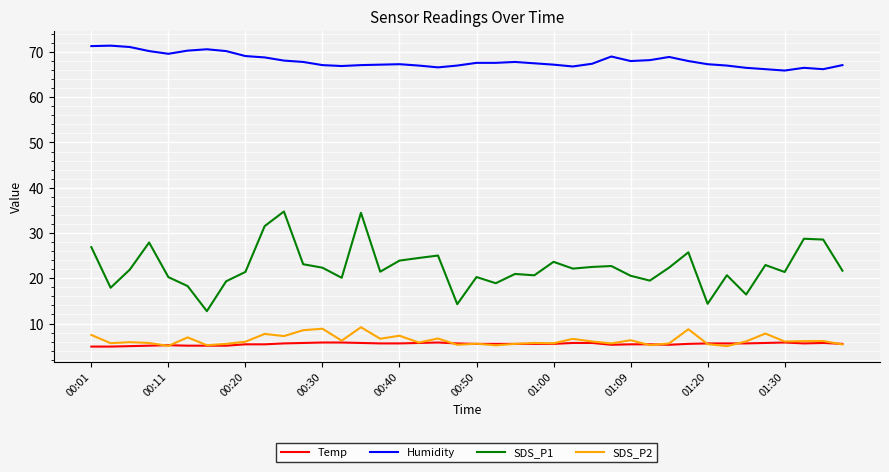

True or false: SDS_P1 and Humidity intersect in this chart.

False